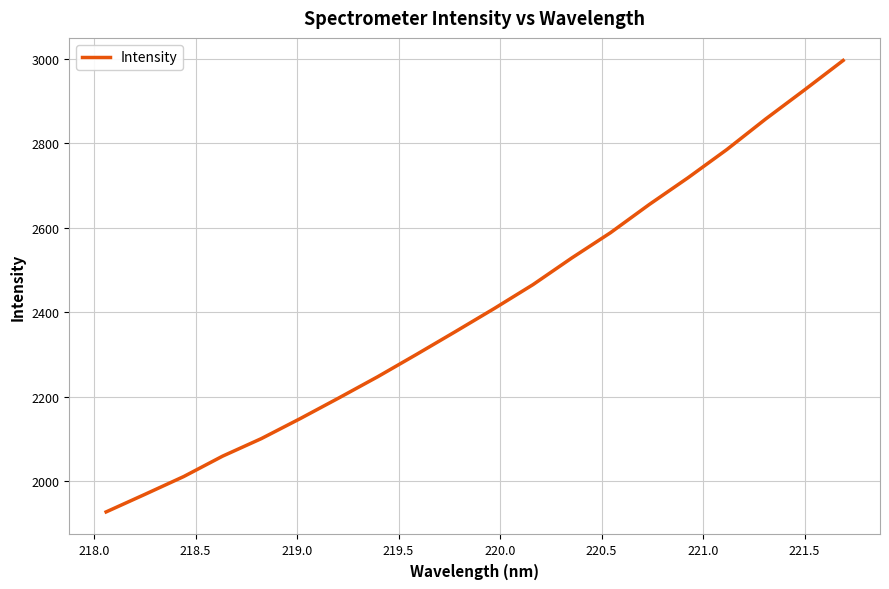

What is the greatest value displayed?

2996.7